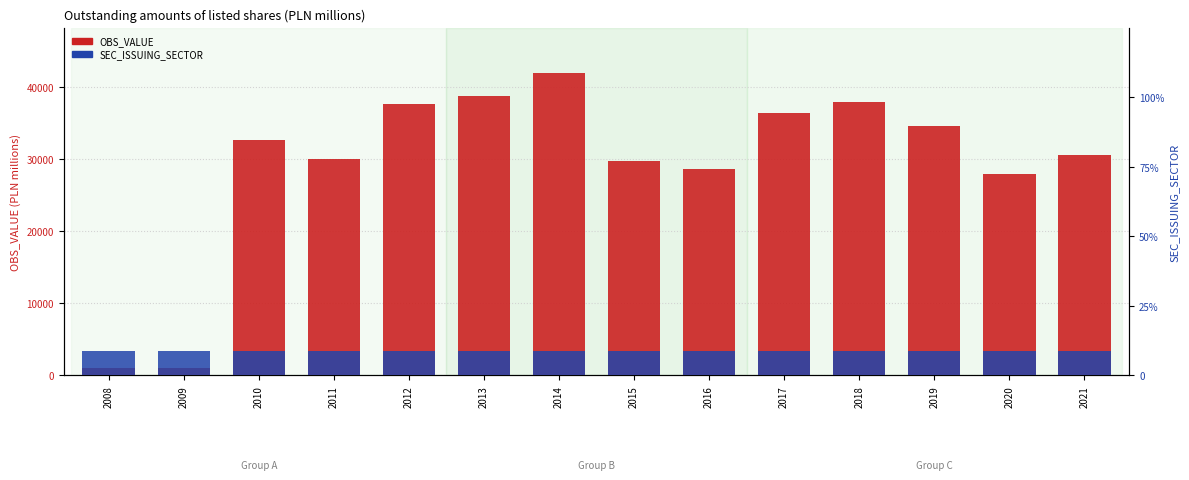

Does the chart contain stacked bars?

No